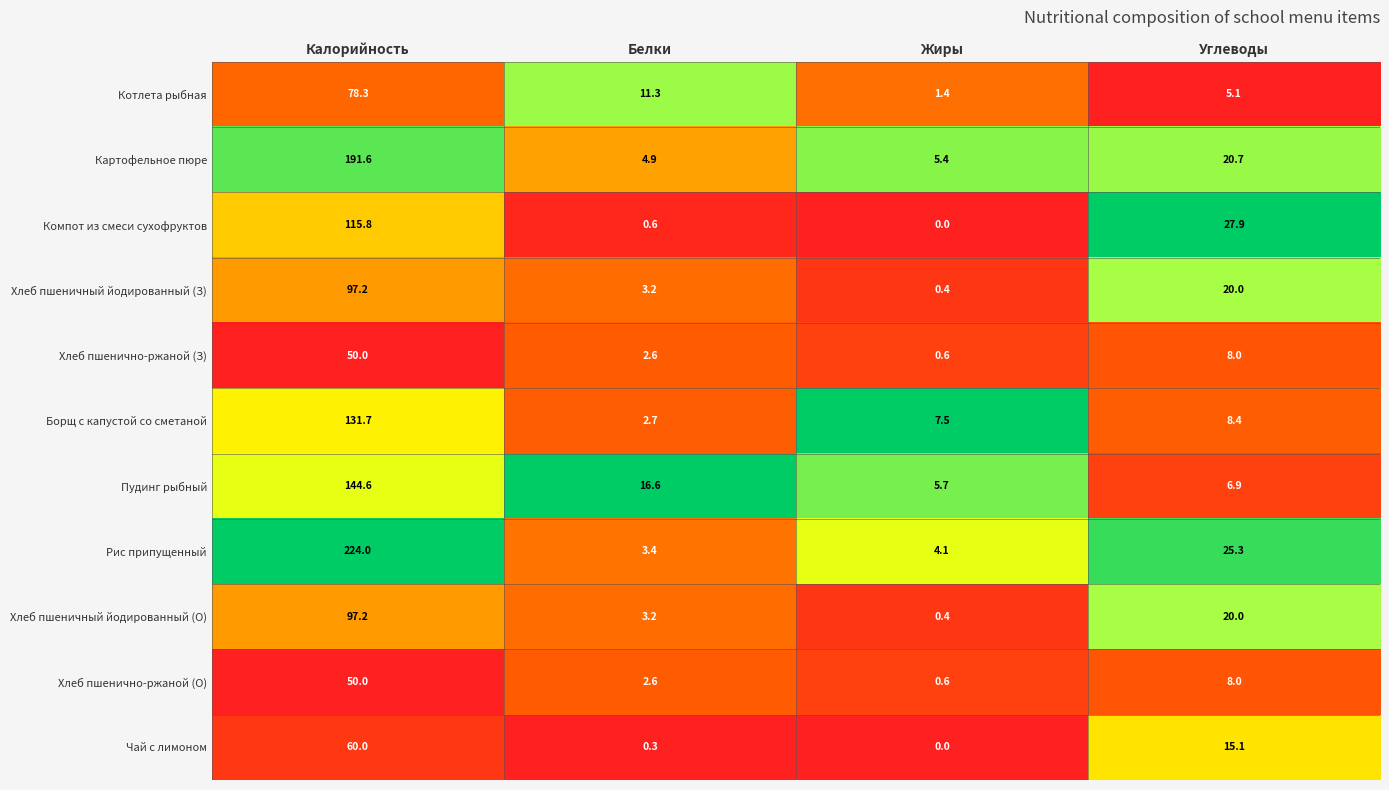

At which category does the chart reach its peak across all series?

Калорийность